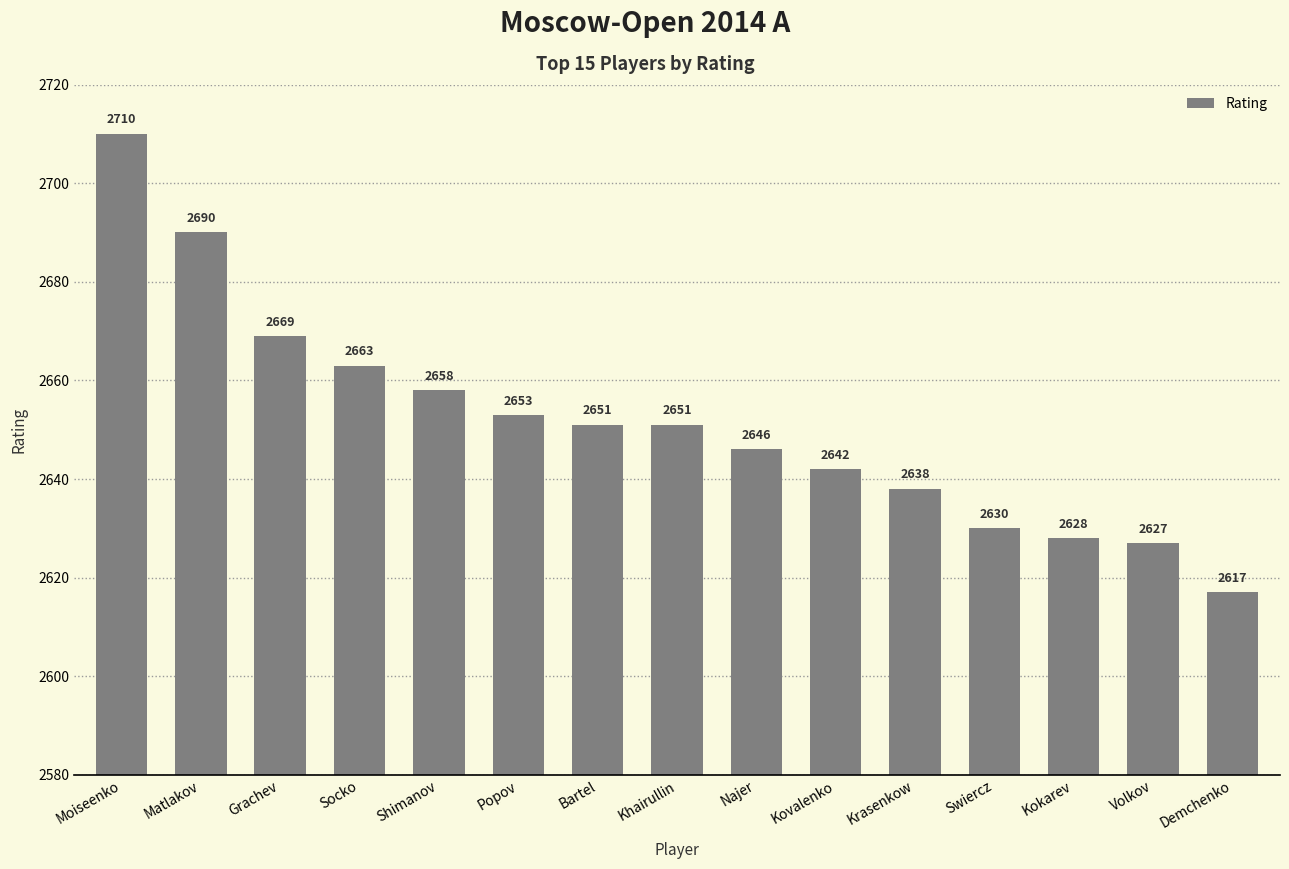

What is the ratio of the value at Grachev to the value at Moiseenko?

1.0